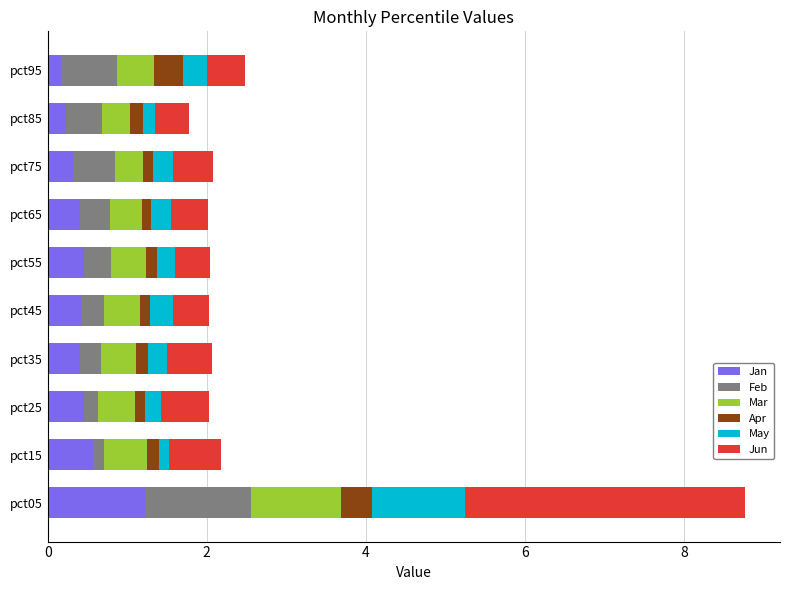

At which label does Jan reach its peak?

pct05